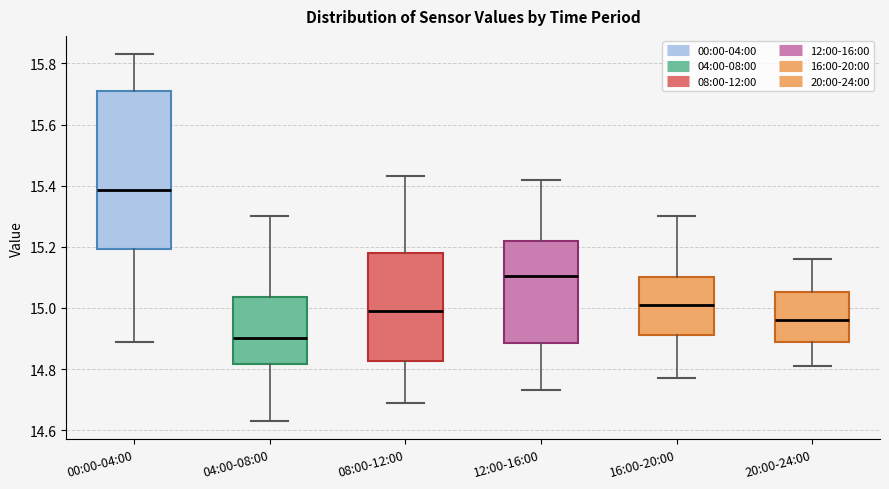

Where is the upper edge of the box for 20:00-24:00 on the y-axis? The values are not printed on the chart, so give them approximately, as read against the axis.

15.06